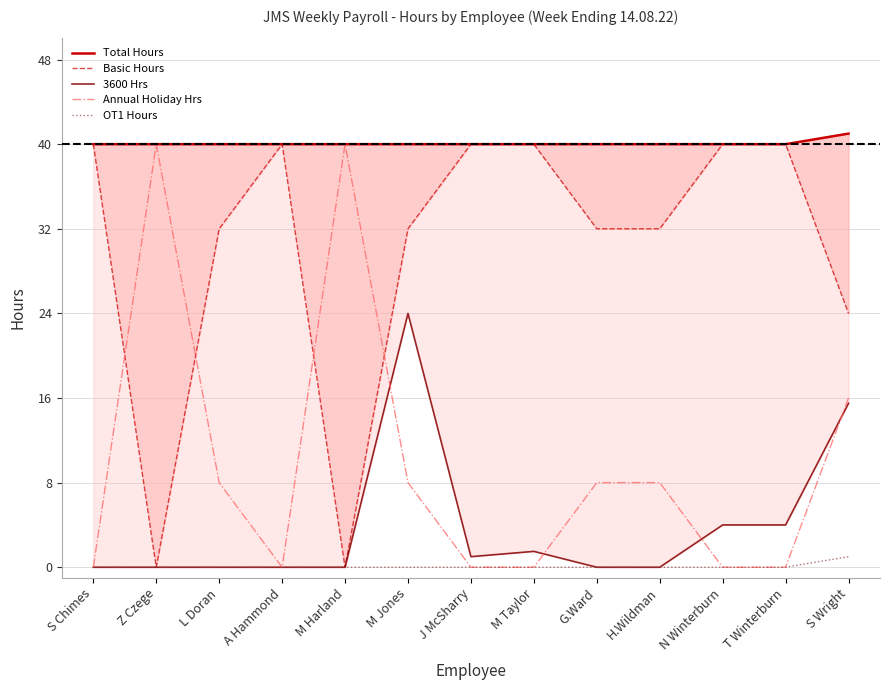

The value of Annual Holiday Hrs at N Winterburn is 0.0. True or false?

True